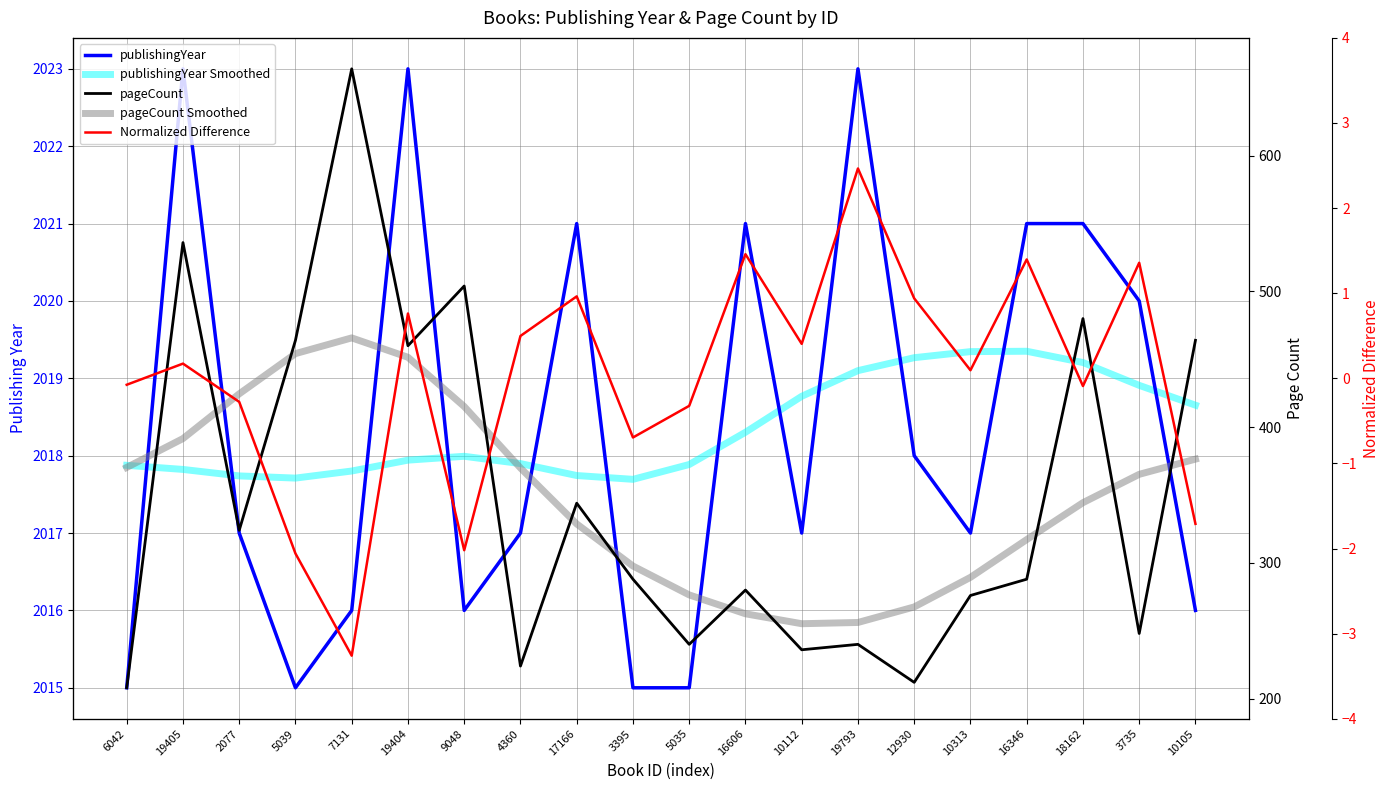

Which series has the largest total across all categories?

publishingYear